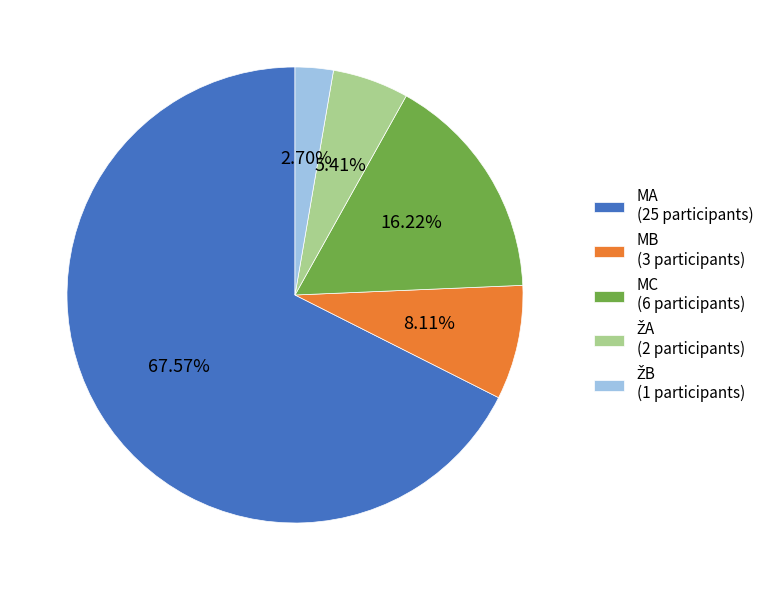

Count the number of slices in the pie.

5